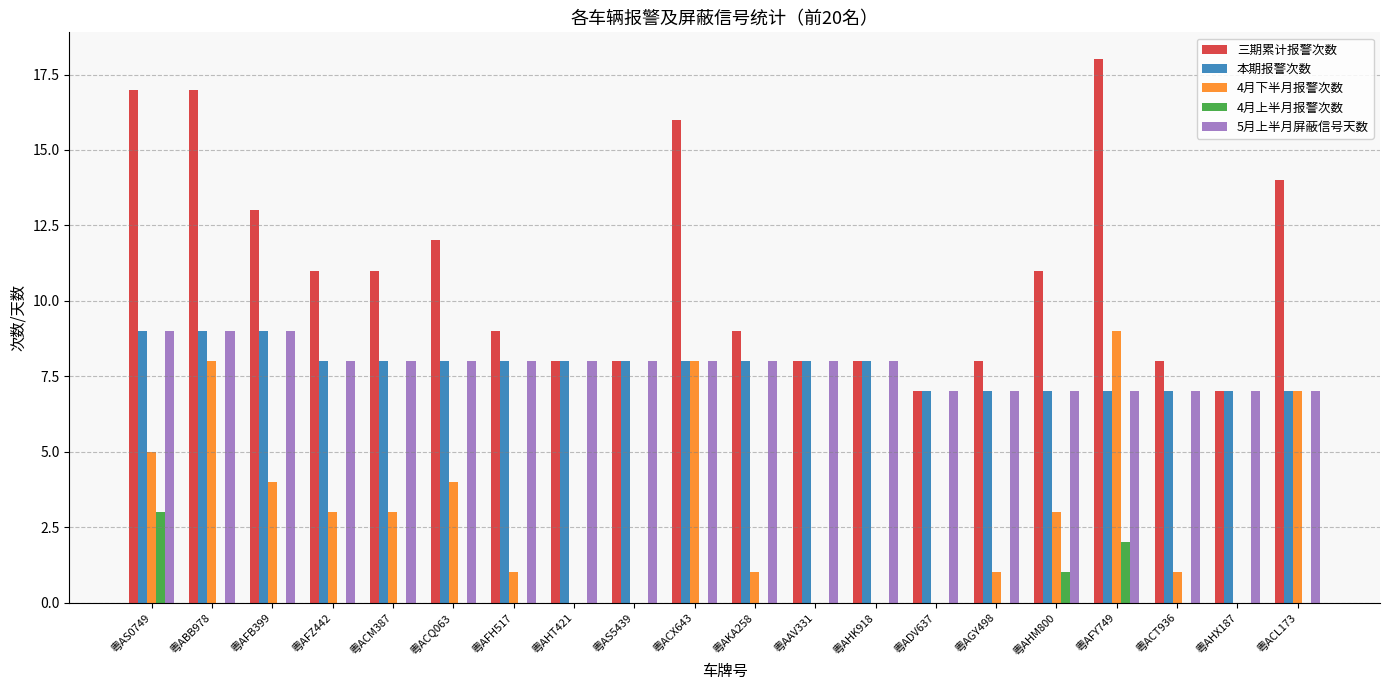

True or false: 5月上半月屏蔽信号天数 has a value of 14 at 粤AHK918.

False